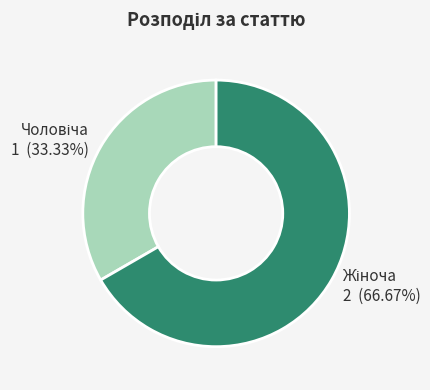

Is there any slice that represents more than half of the pie?

Yes